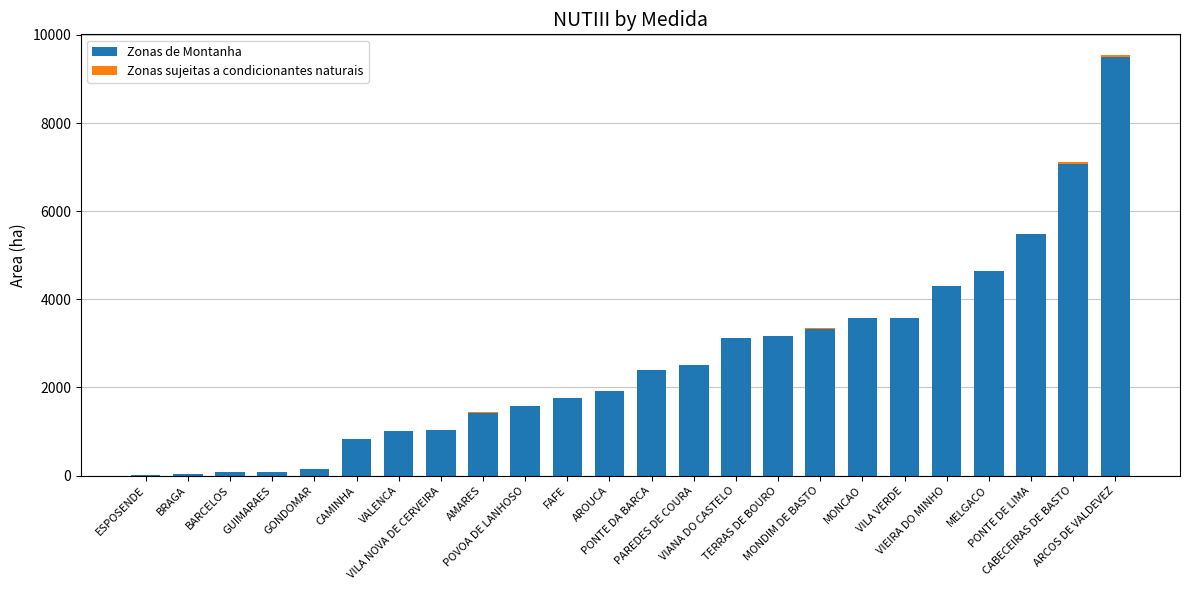

What is the highest value of the Zonas de Montanha series?

9497.3